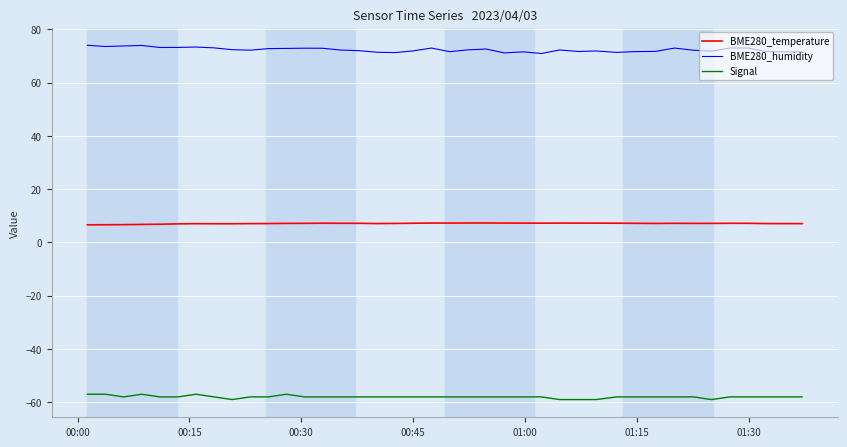

What is the difference between the second highest and second lowest values in the Signal series?

2.0